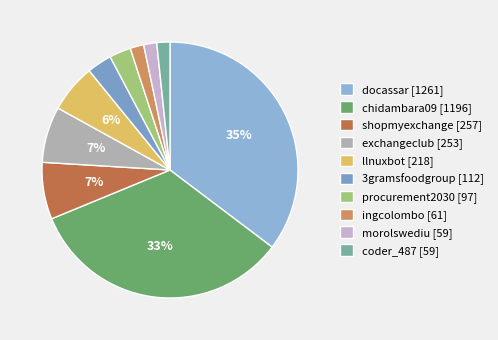

Do 3gramsfoodgroup and shopmyexchange together represent more than half of the pie?

No